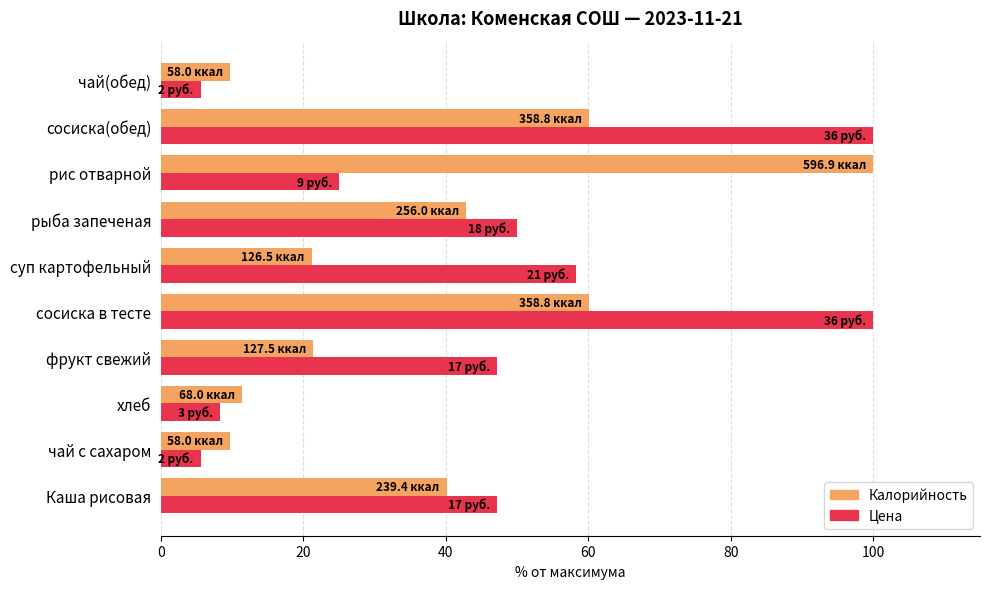

What is the difference between the maximum and minimum values in the Калорийность series?

90.3